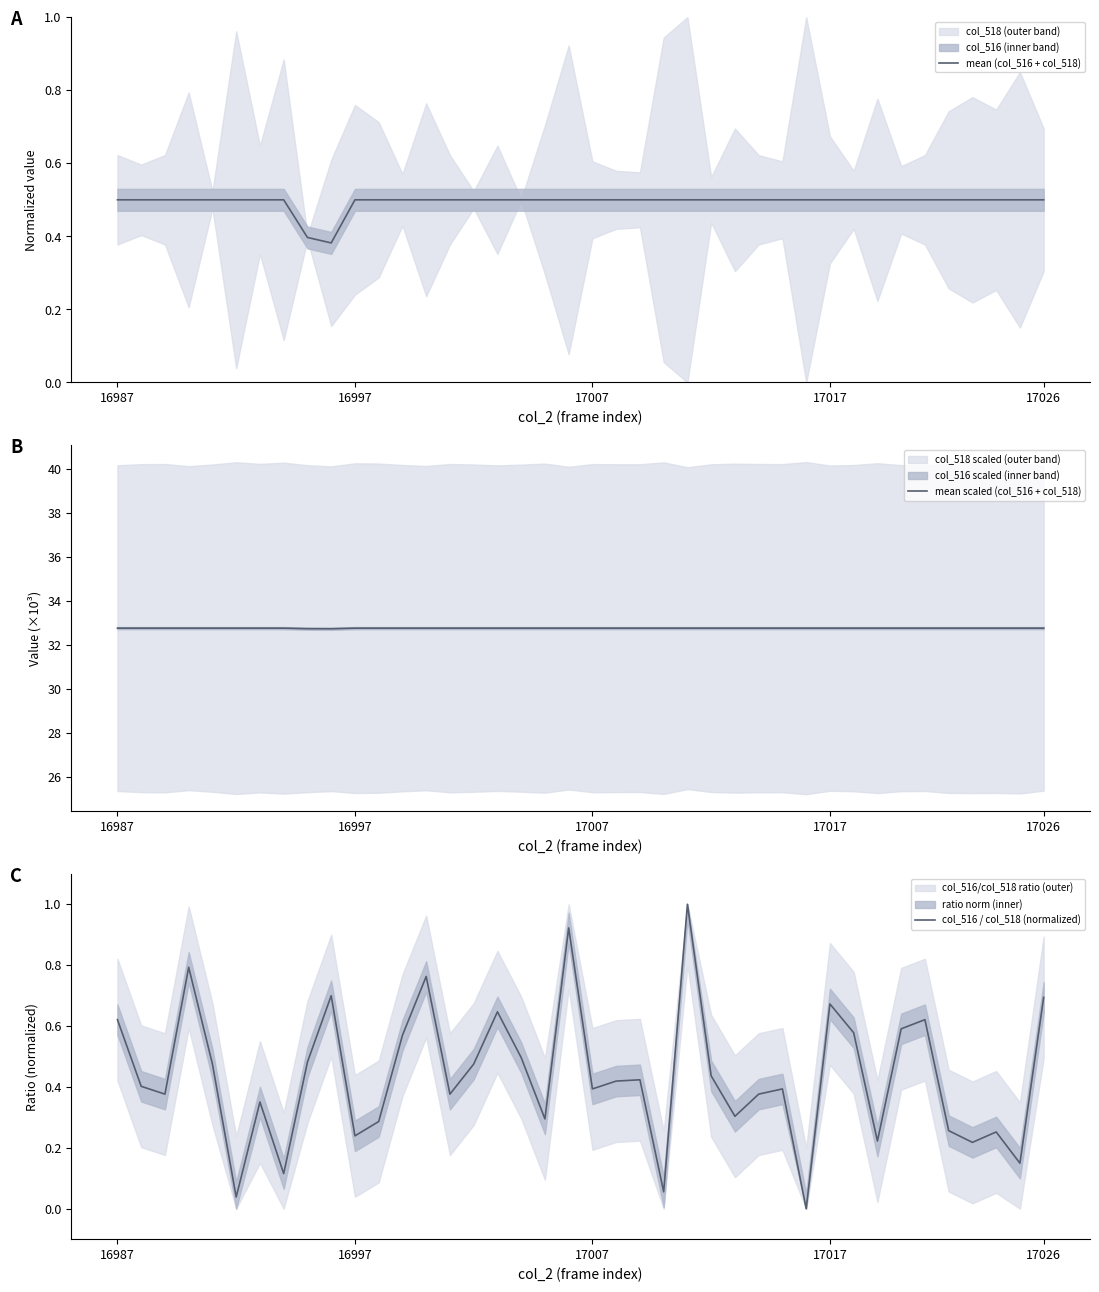

What is the difference between the maximum and minimum values in the col_516 / col_518 (normalized) series?

1.0